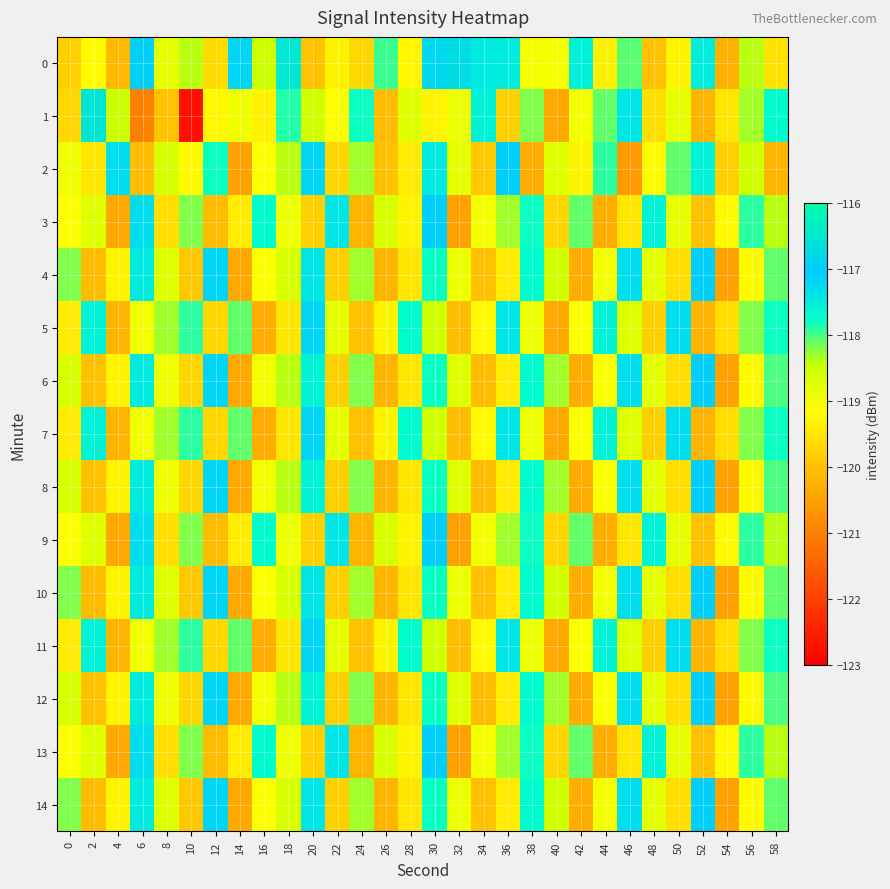

What is the total value across all series at 50?

-1782.1